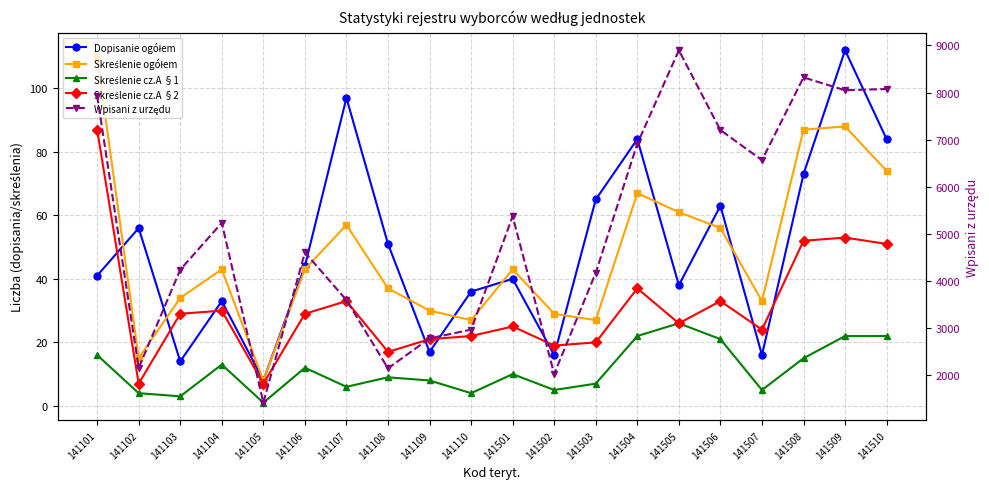

Count the number of data series in this chart.

5